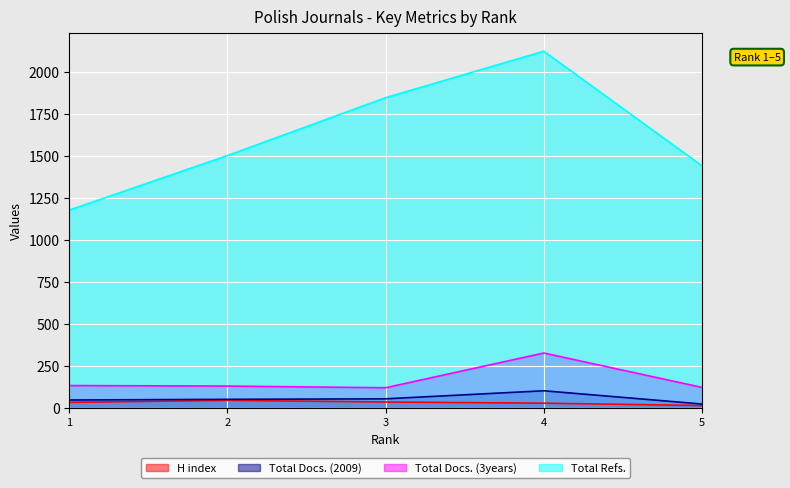

Reading left to right, extract all data points from this chart.

H index: 1=32	2=44	3=34	4=27	5=13
Total Docs. (2009): 1=46	2=50	3=53	4=101	5=22
Total Docs. (3years): 1=132	2=129	3=119	4=326	5=121
Total Refs.: 1=1178	2=1503	3=1848	4=2125	5=1442